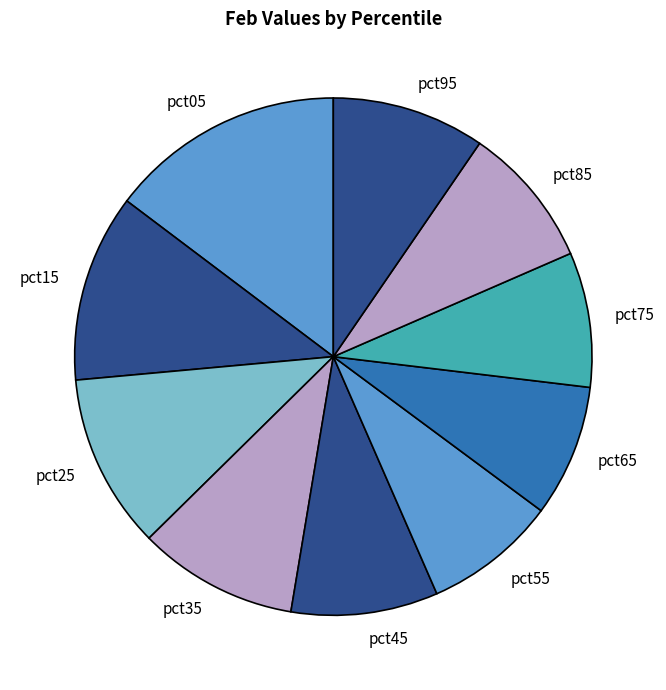

How many slices are in this pie chart?

10